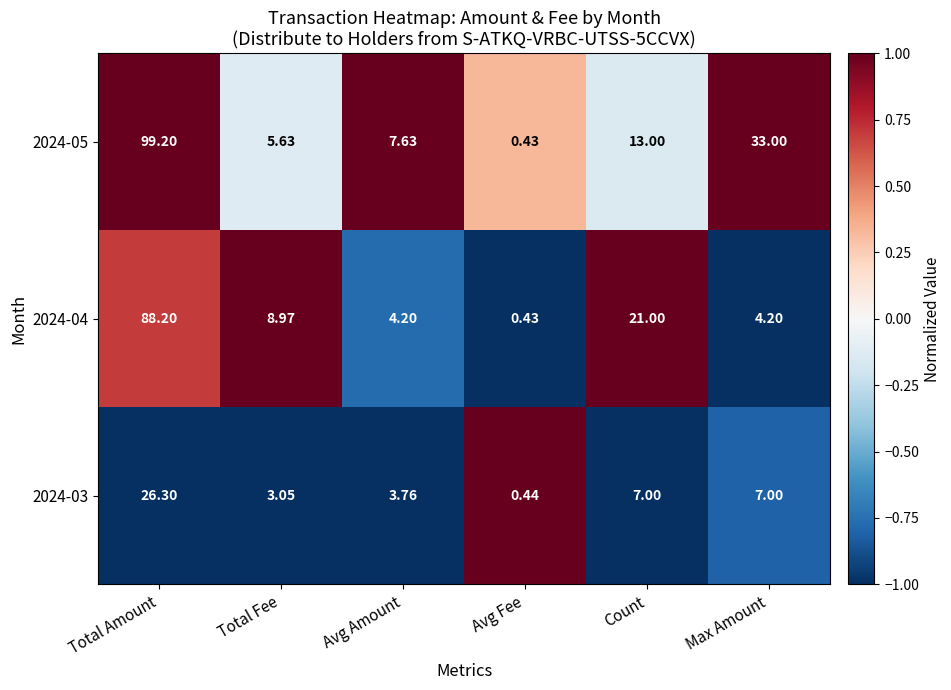

Which category has the lowest value in the 2024-05 series?

Avg Fee